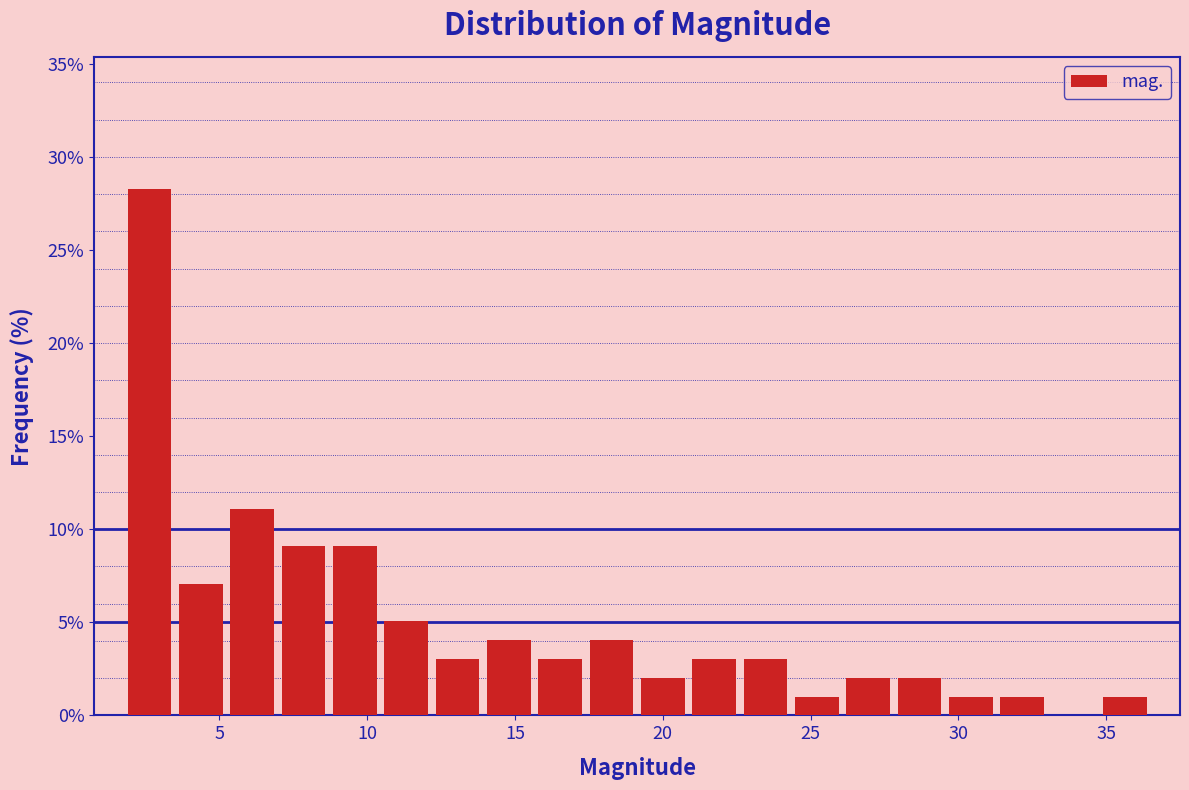

Around what value on the x-axis is the tallest bar? Give the approximate position of its centre, as read against the axis.

2.5